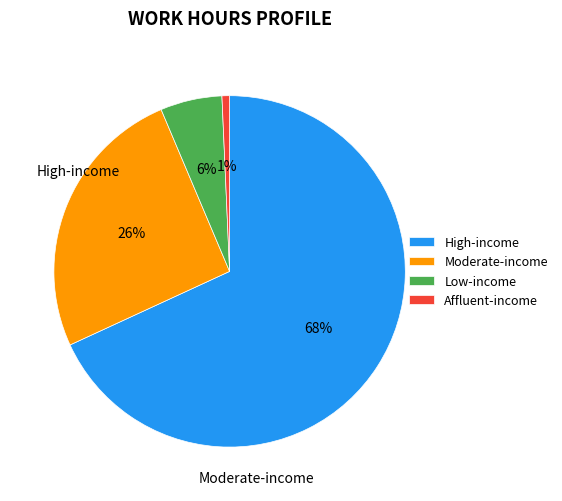

Do High-income and Moderate-income together represent more than half of the pie?

Yes